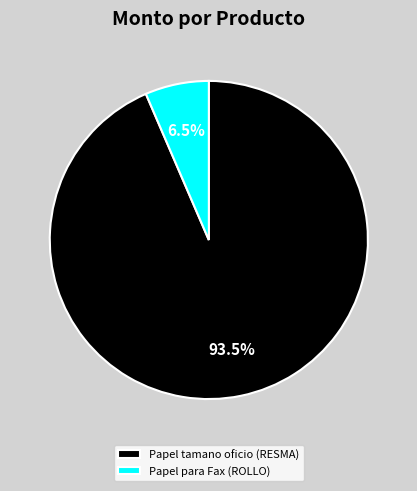

The Papel para Fax (ROLLO) slice represents 1% of the pie. True or false?

False